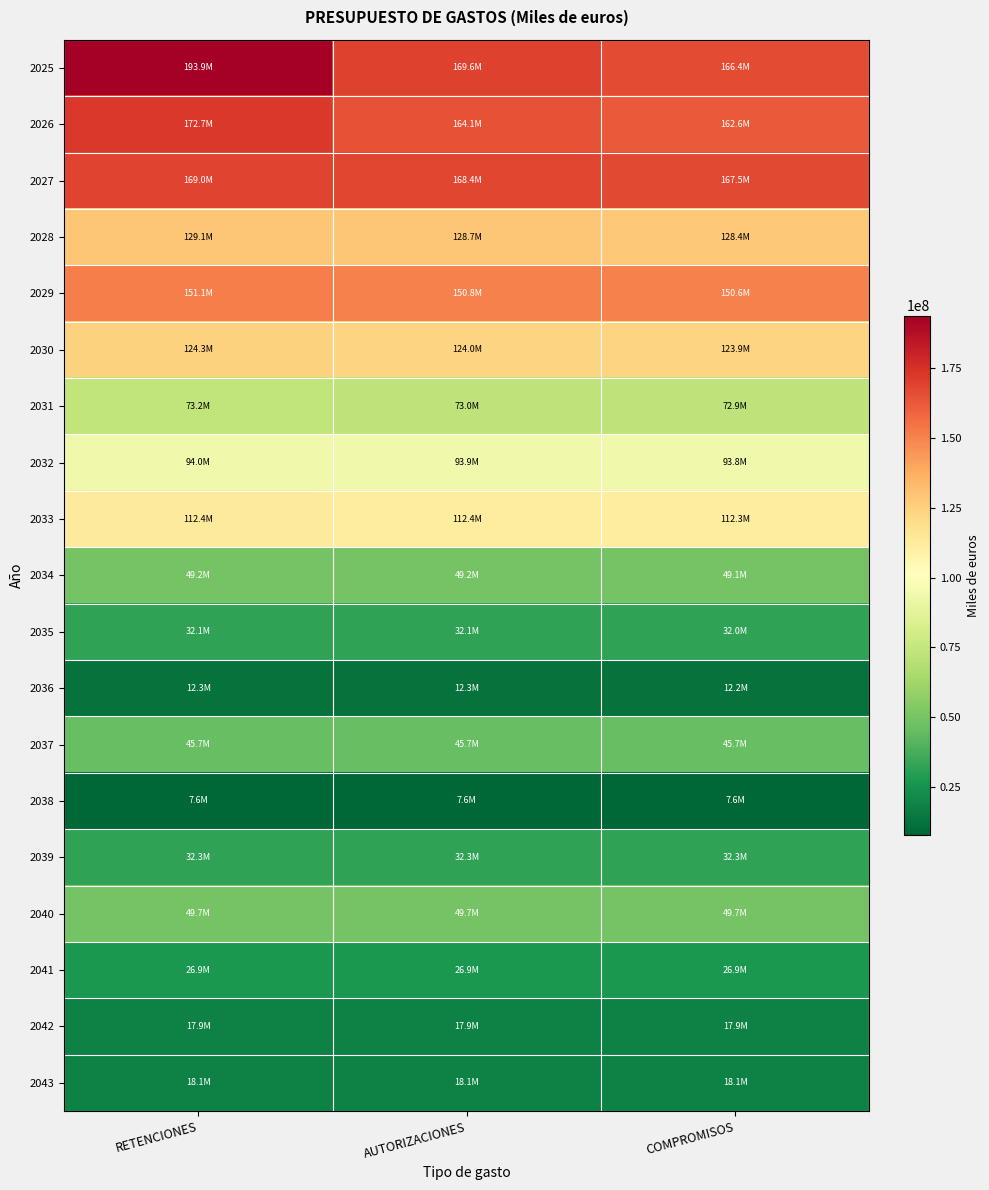

Which series has the widest spread of values?

2025